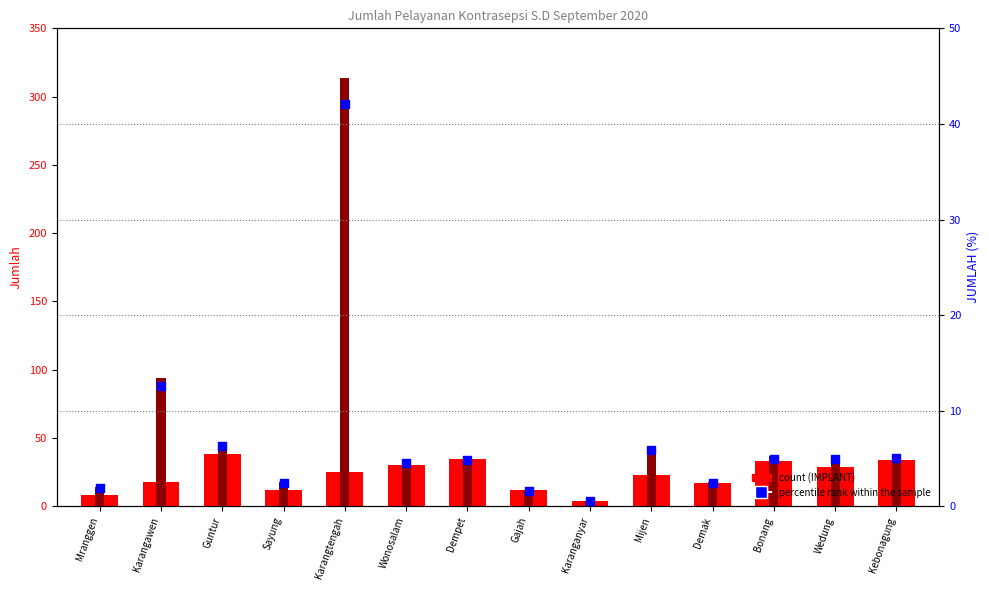

Which series has the largest Y range (max minus min)?

JUMLAH